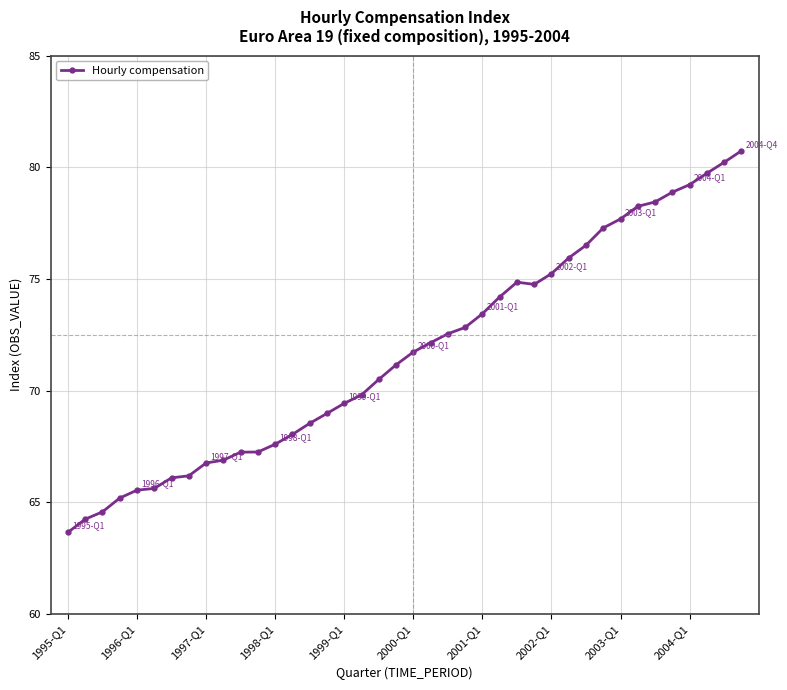

What is the smallest value displayed?

63.7